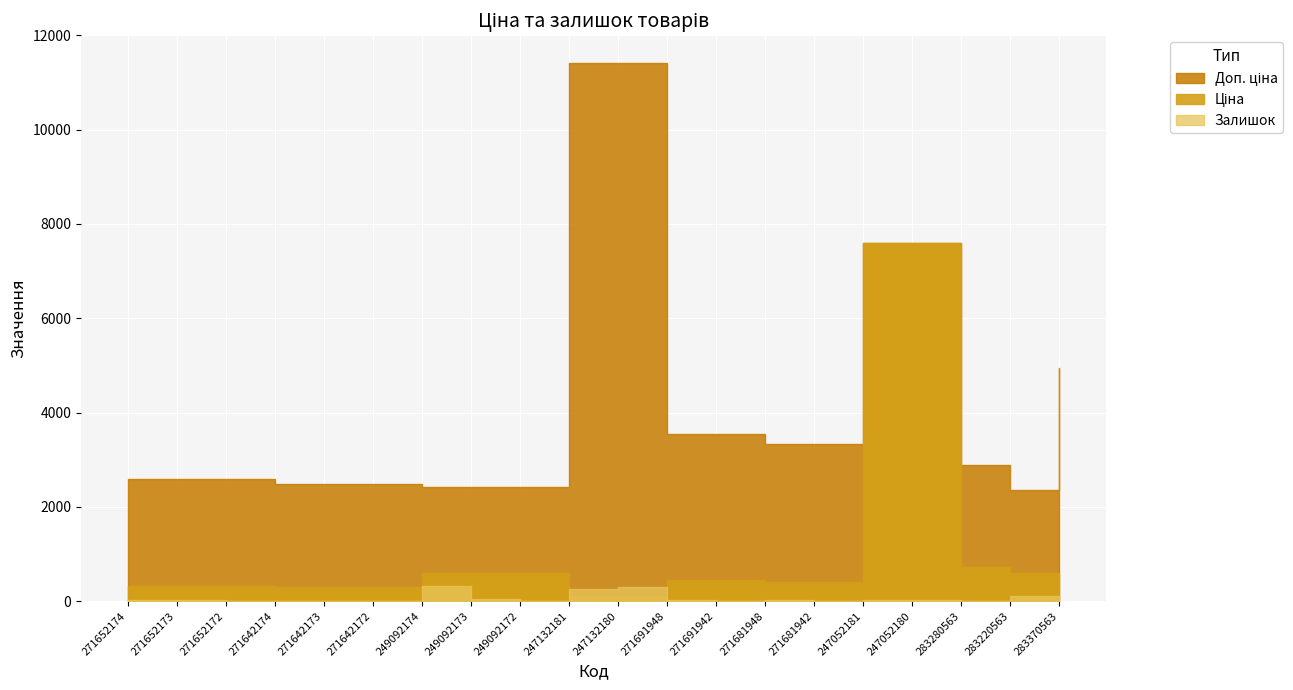

Does the chart display data point markers on the line(s)?

No